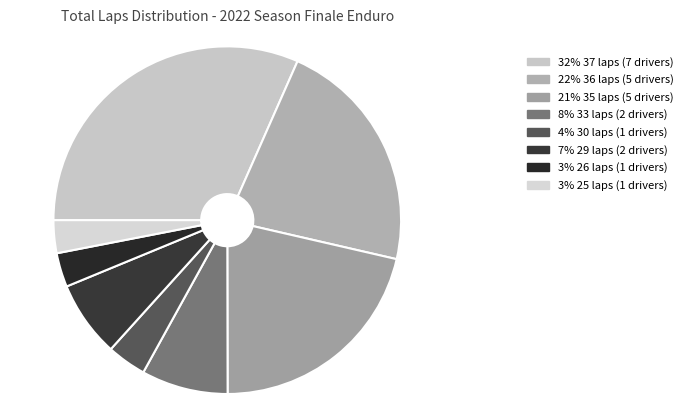

How many slices are in this pie chart?

8